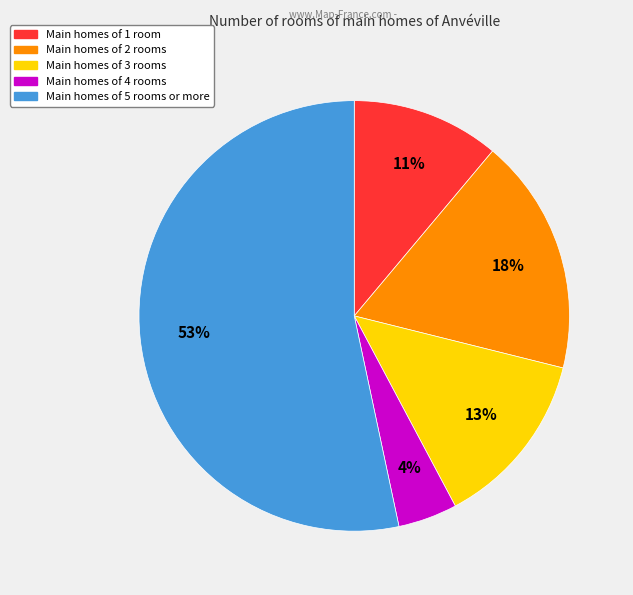

Is there any slice that represents more than half of the pie?

Yes